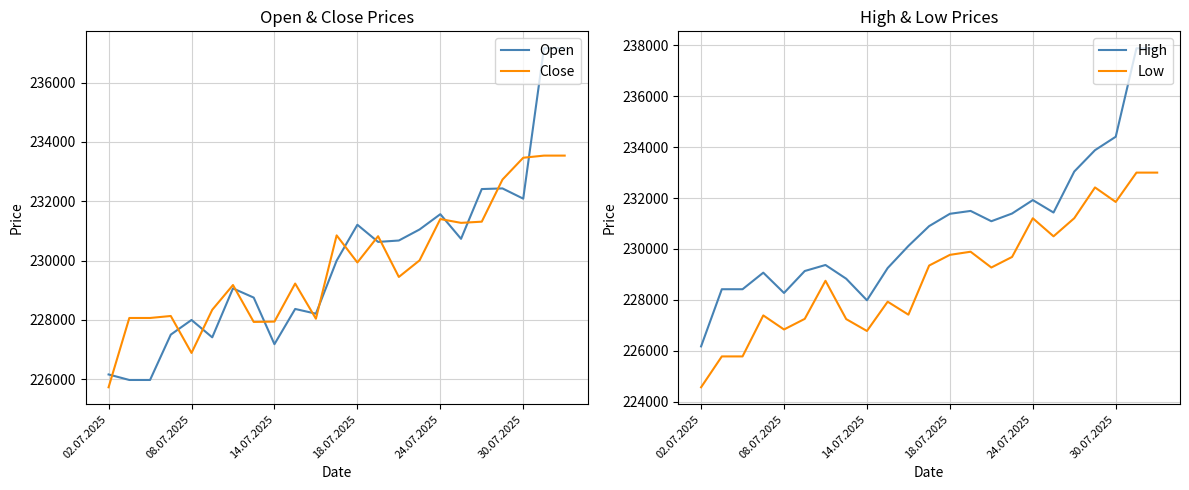

What are all the series names shown in the legend?

Open, Close, High, Low